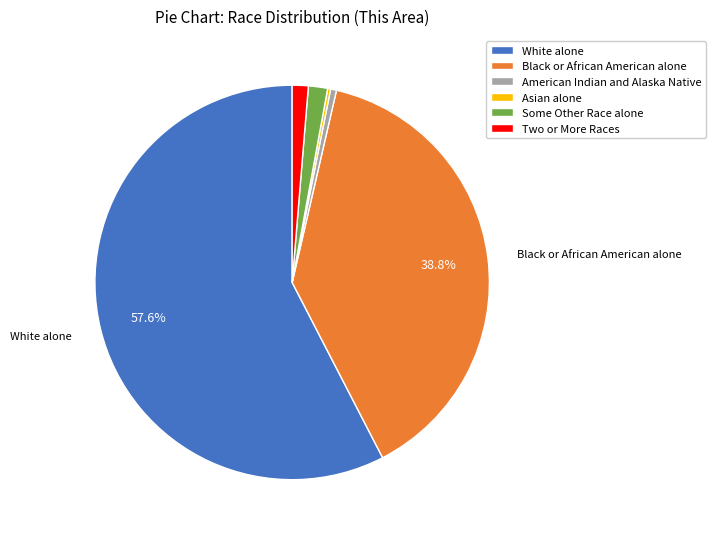

Which slice is the largest?

White alone